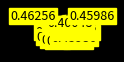

How many slices are in this pie chart?

10